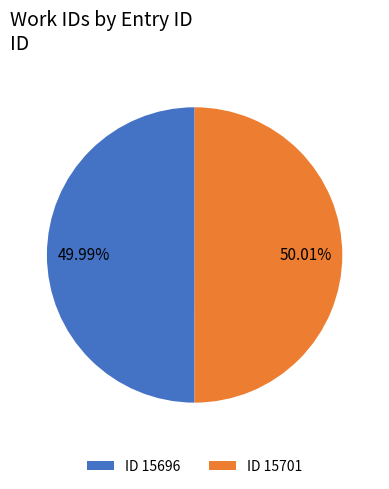

Do ID 15696 and ID 15701 together represent more than half of the pie?

Yes